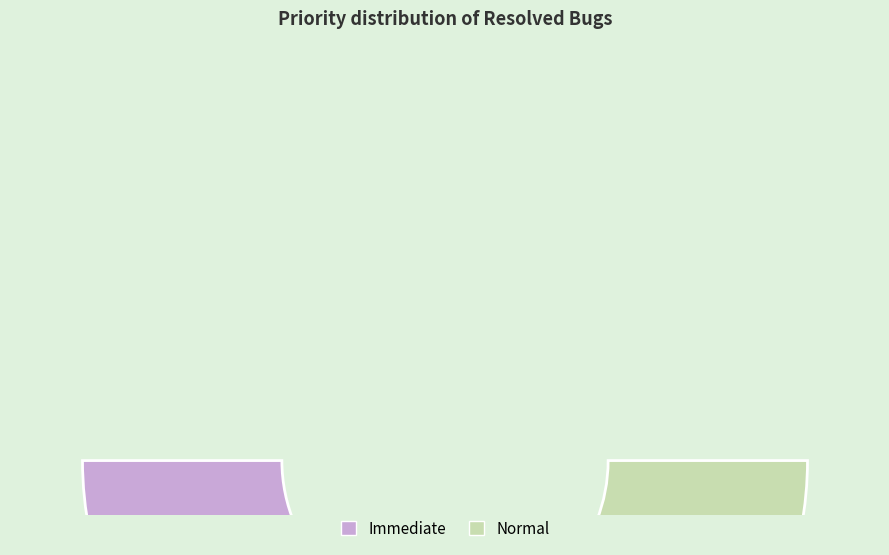

What is the majority slice?

Immediate